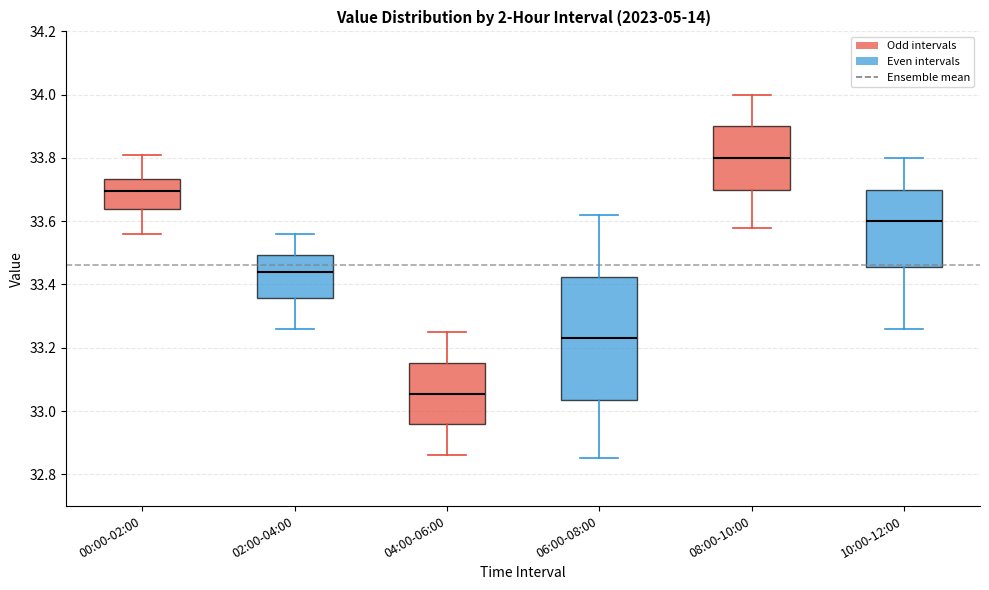

Reading left to right, read every box against the y-axis: the position of its median line, the range the box covers, and the ends of its whiskers. The values are not printed on the chart, so give them approximately, as read against the axis.

00:00-02:00: median 33.70, box 33.64 to 33.74, whiskers 33.56 to 33.82
02:00-04:00: median 33.44, box 33.36 to 33.50, whiskers 33.26 to 33.56
04:00-06:00: median 33.06, box 32.96 to 33.16, whiskers 32.86 to 33.26
06:00-08:00: median 33.24, box 33.04 to 33.42, whiskers 32.86 to 33.62
08:00-10:00: median 33.80, box 33.70 to 33.90, whiskers 33.58 to 34.00
10:00-12:00: median 33.60, box 33.46 to 33.70, whiskers 33.26 to 33.80